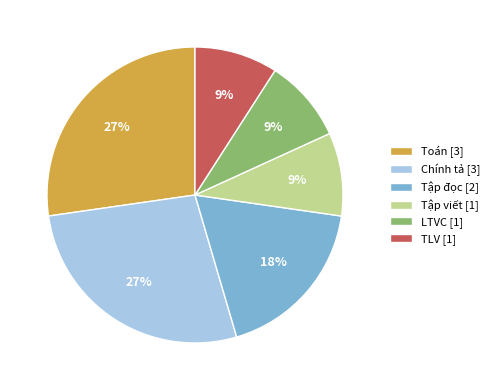

What percentage is the Chính tả slice, to the nearest percent?

27%